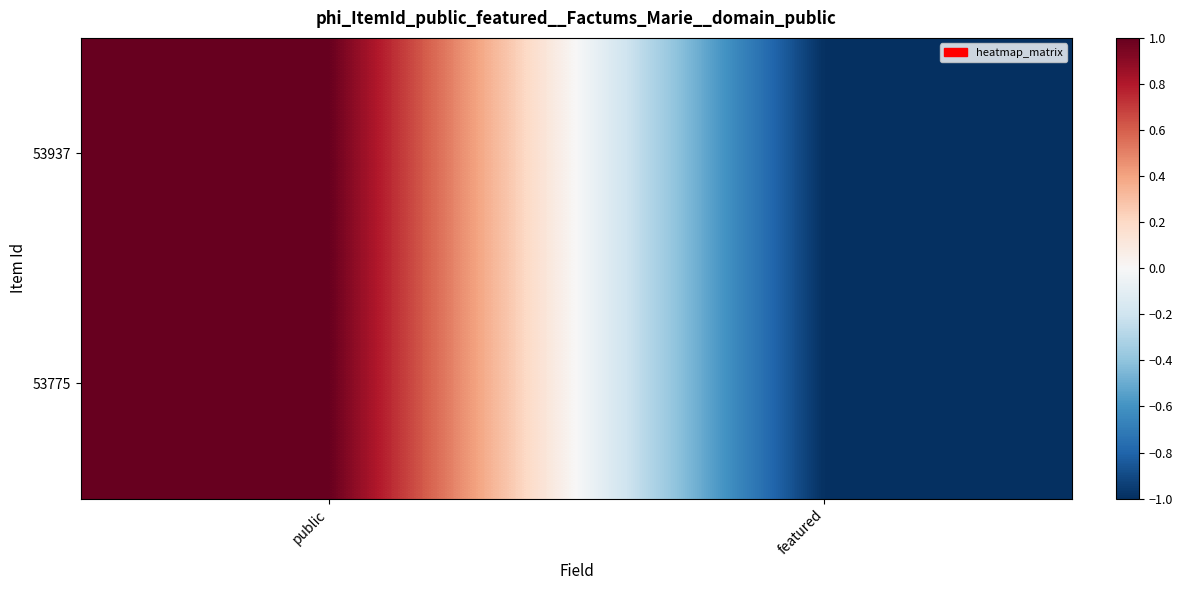

Which series has the largest range (max minus min)?

53937